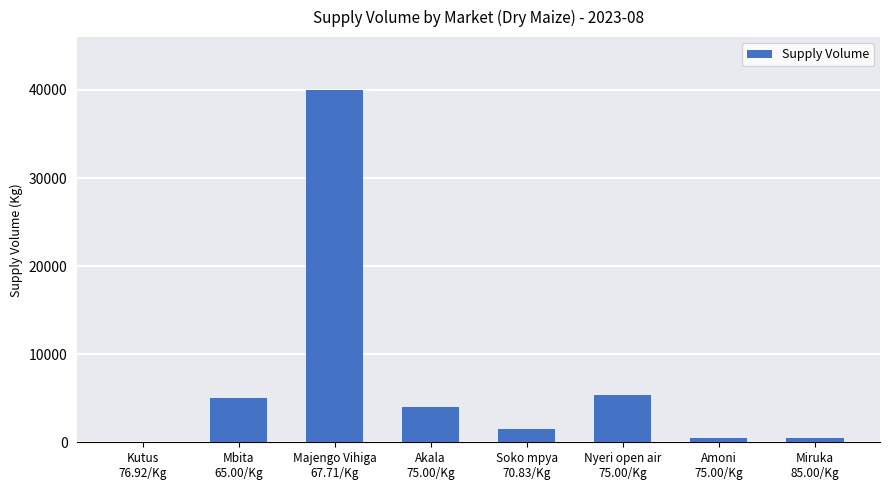

What is the change in value from Mbita
65.00/Kg to Miruka
85.00/Kg?

-4460